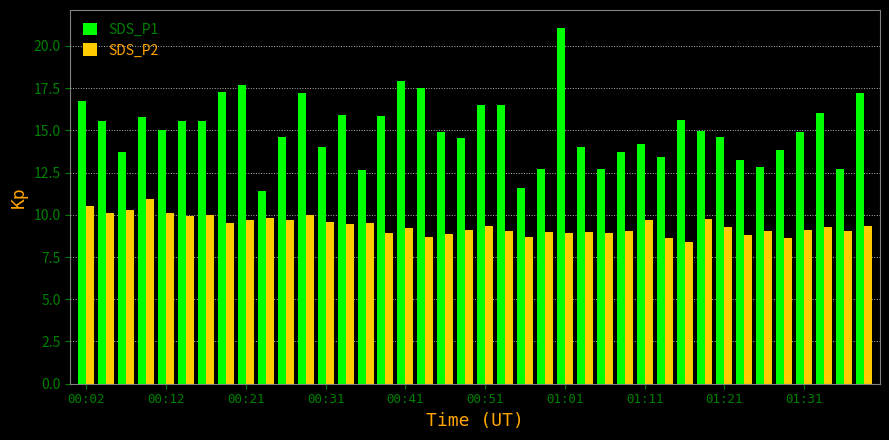

What is the average value of the SDS_P2 series?

9.4